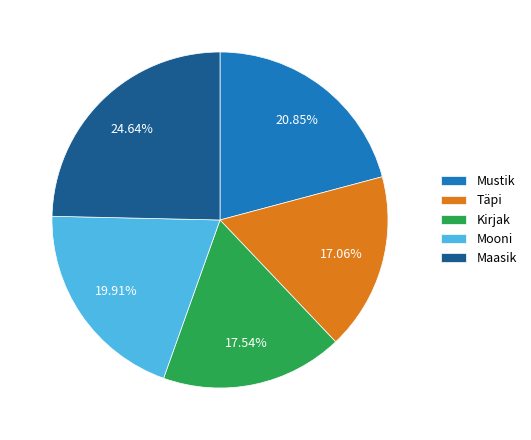

Is there any slice that represents more than half of the pie?

No